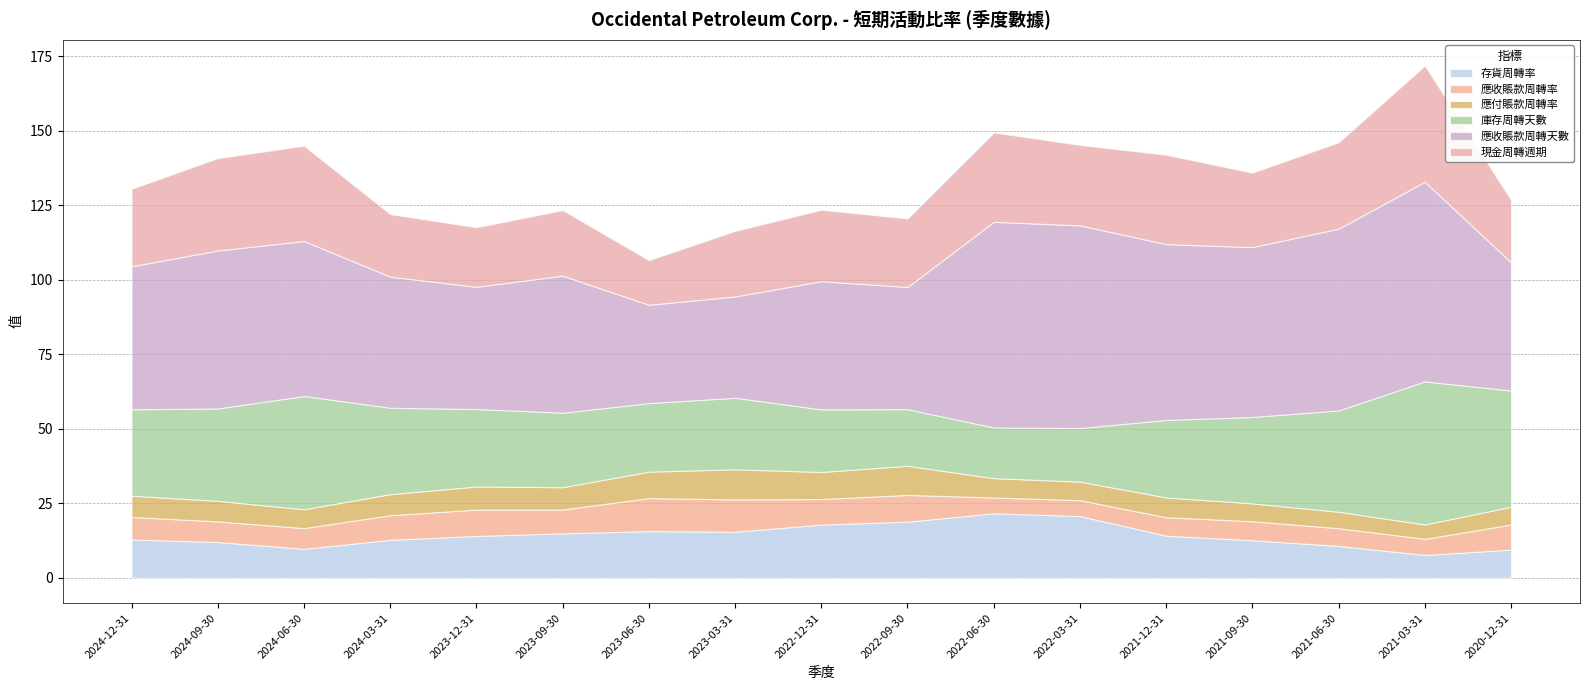

Rank the series at 2020-12-31 from highest to lowest value.

應收賬款周轉天數, 庫存周轉天數, 現金周轉週期, 存貨周轉率, 應收賬款周轉率, 應付賬款周轉率